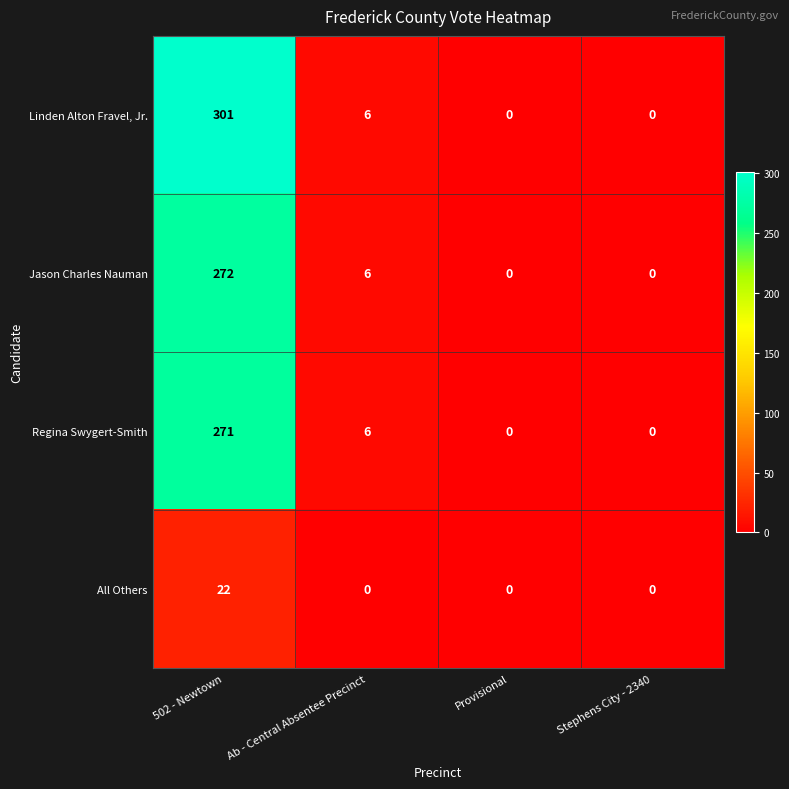

The Jason Charles Nauman series shows 0 at Stephens City - 2340. True or false?

True